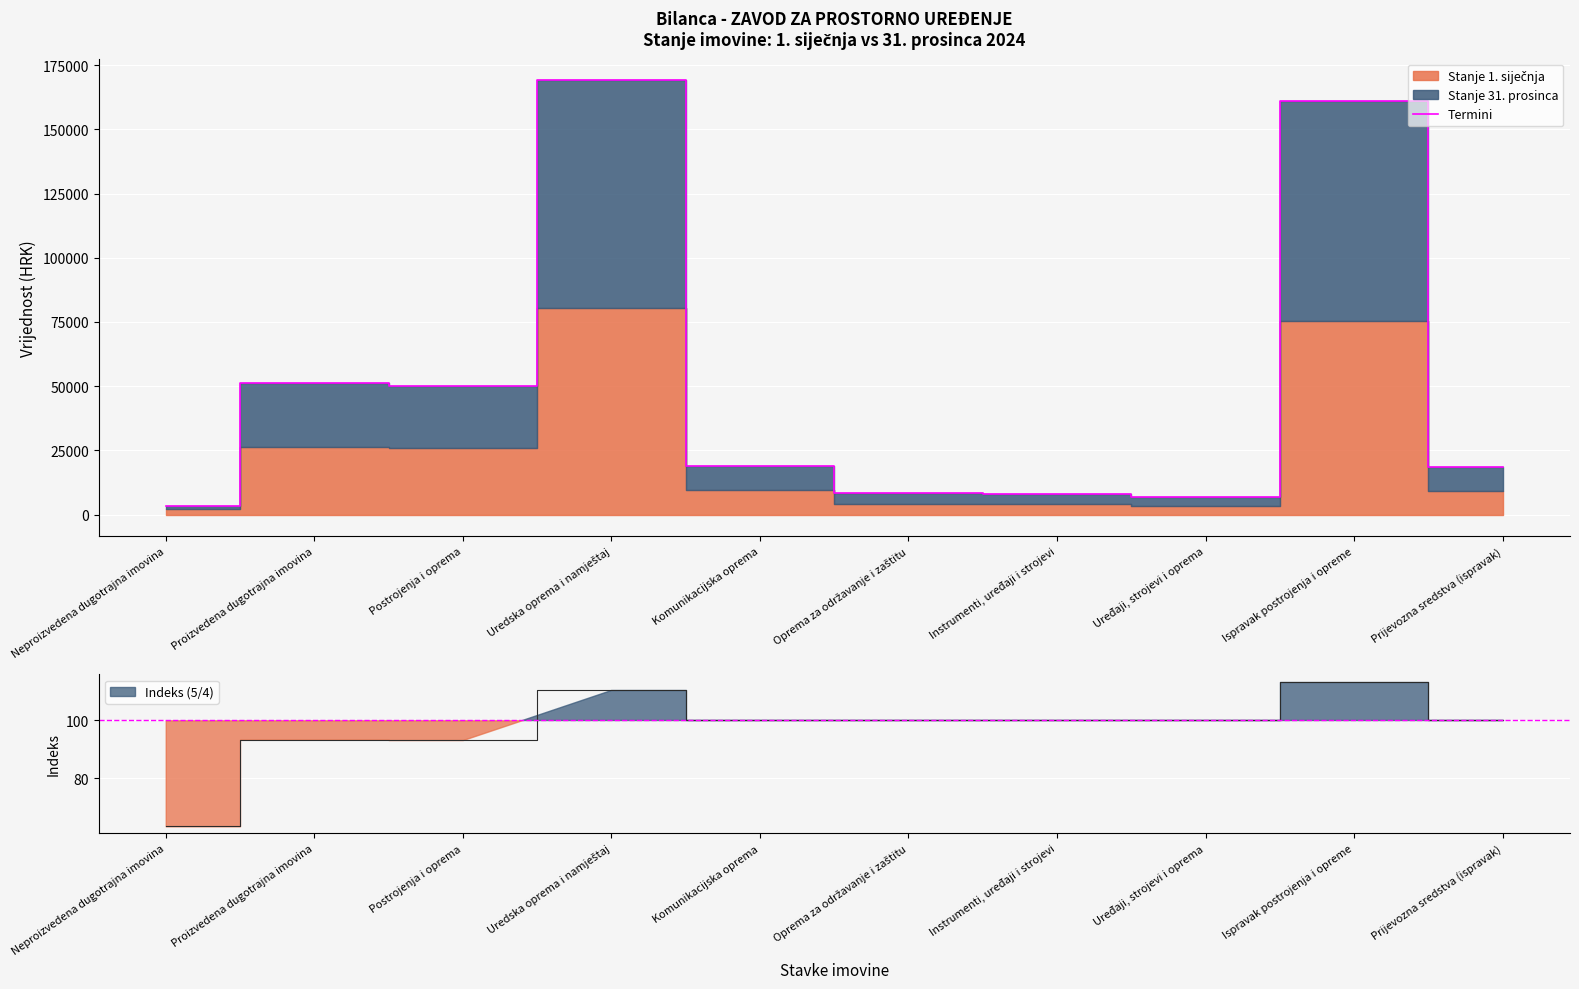

Is it true that Termini equals 8582.1 at Prijevozna sredstva (ispravak)?

False